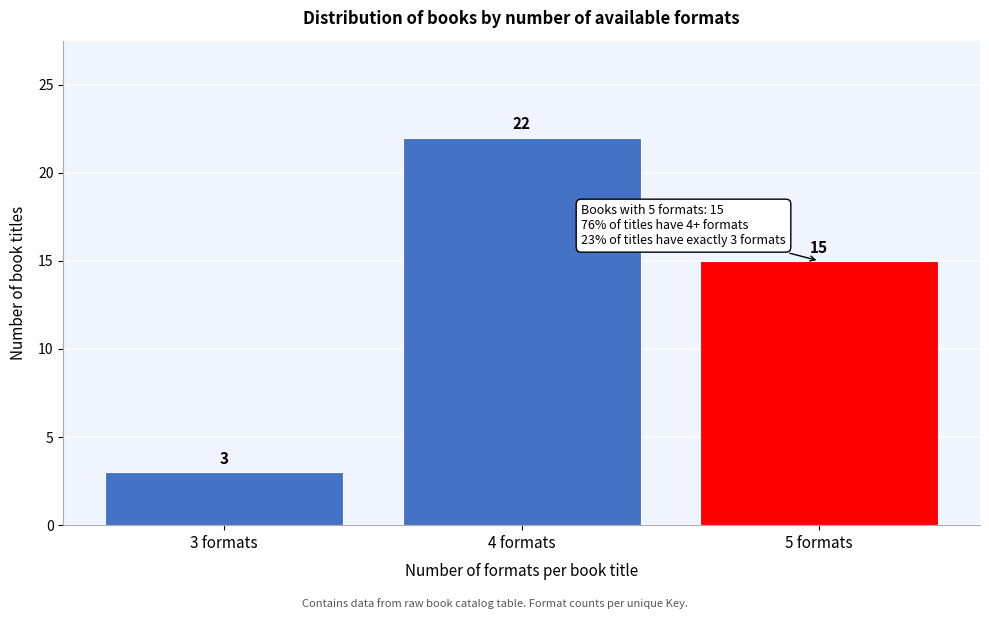

Reading left to right, extract all data points from this chart.

3	22	15